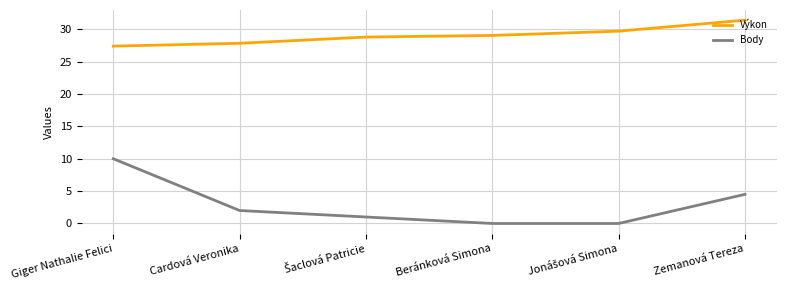

True or false: Body has a value of 2.0 at Cardová Veronika.

True